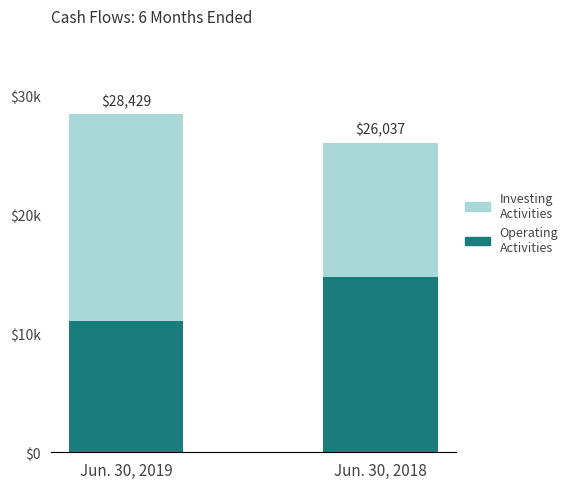

At how many categories does at least one series exceed 15746?

1